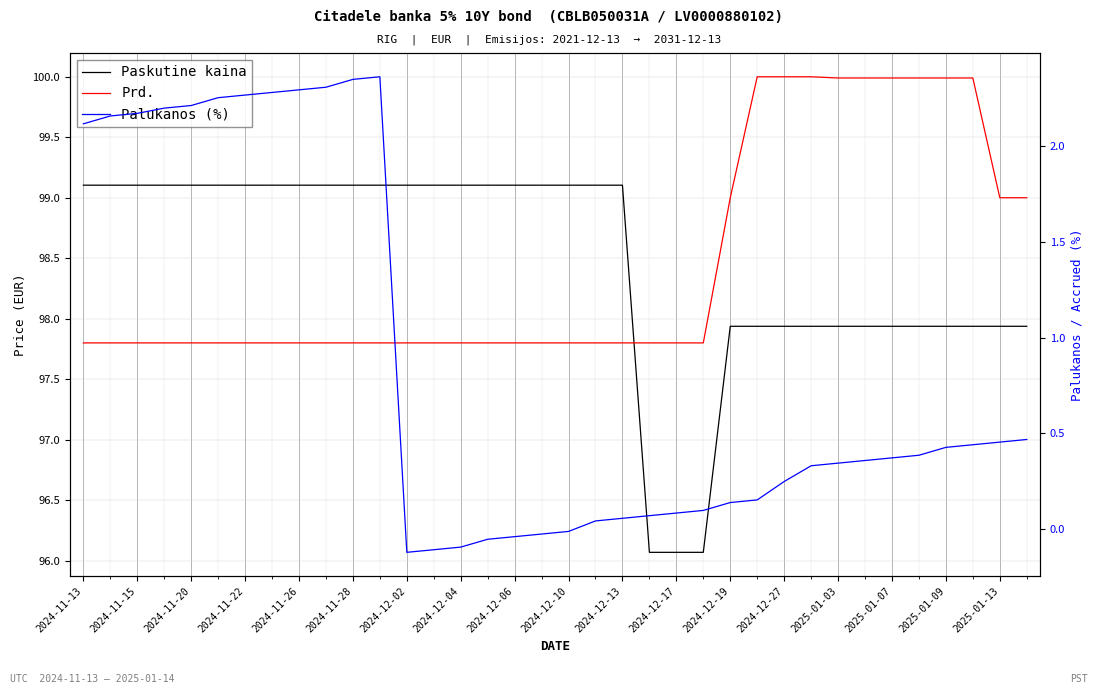

Does the chart display data point markers on the line(s)?

No